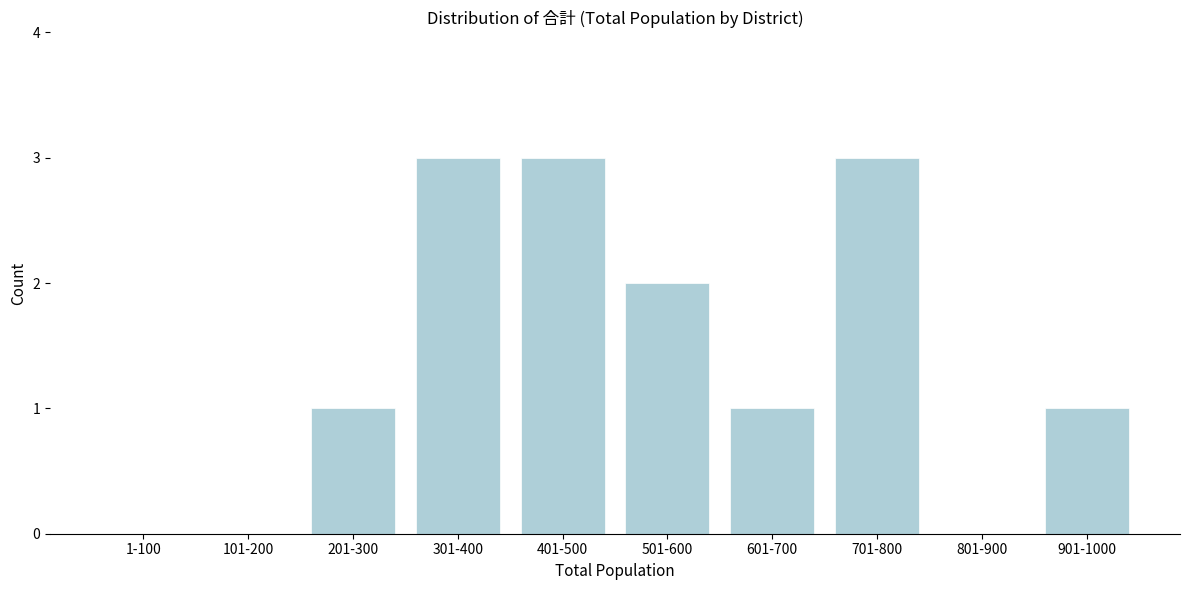

Reading left to right, what are all the values shown in this chart?

1-100=0	101-200=0	201-300=1	301-400=3	401-500=3	501-600=2	601-700=1	701-800=3	801-900=0	901-1000=1